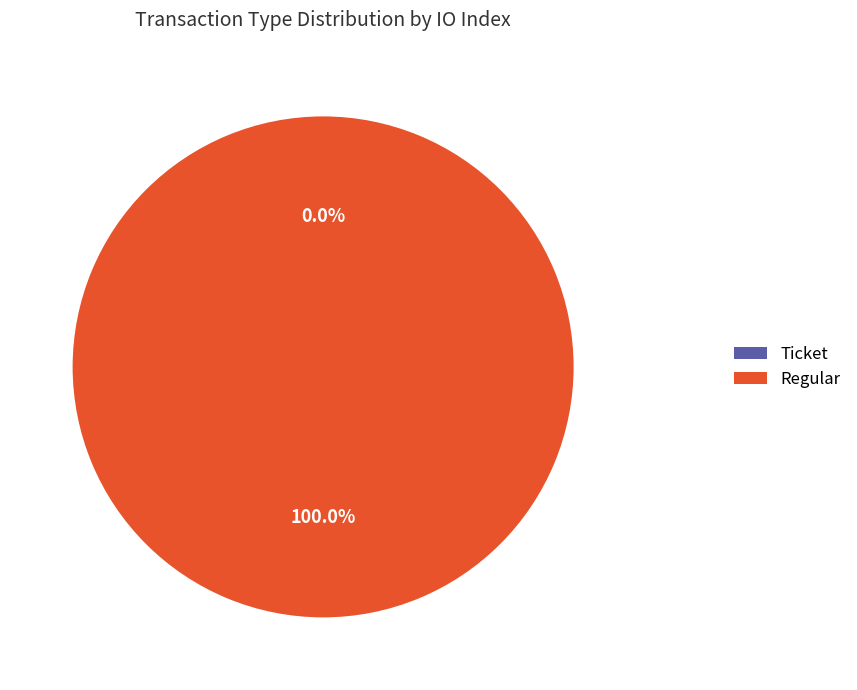

How much of the chart is everything except Ticket (io_index=0)?

100.0%